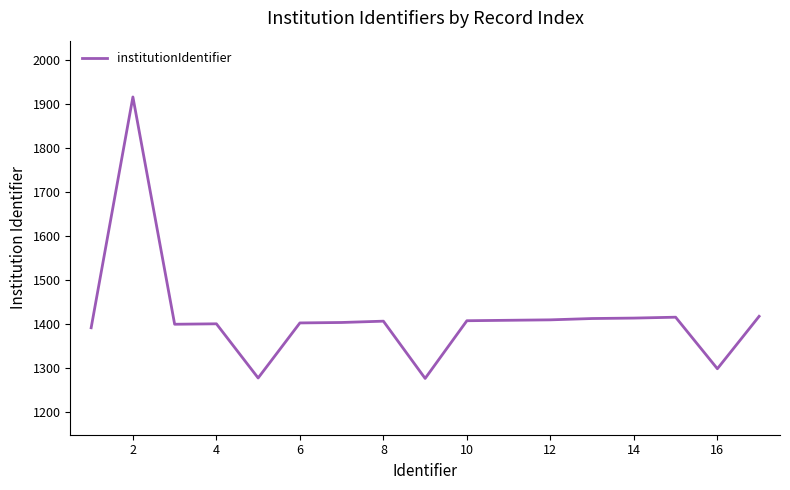

What is the difference between the maximum and minimum values?

639